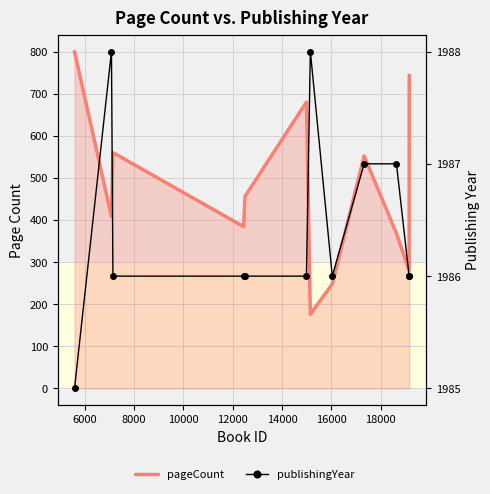

How many interior local peaks does the publishingYear series have?

2